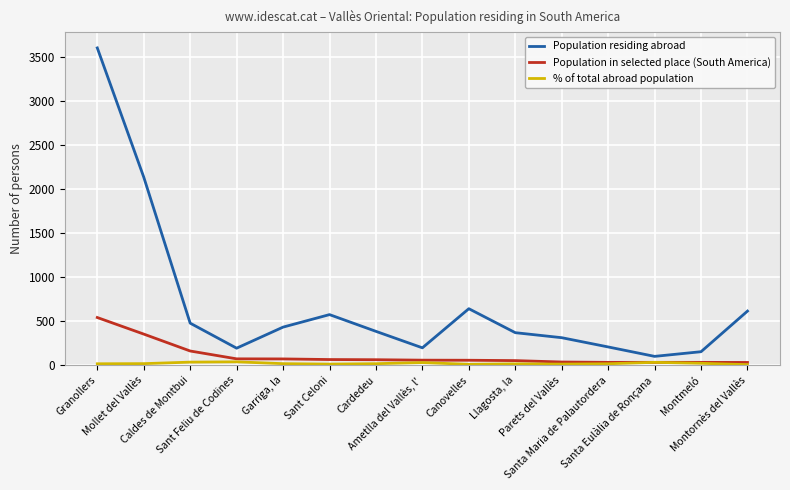

How many interior local peaks does the Population residing abroad series have?

2